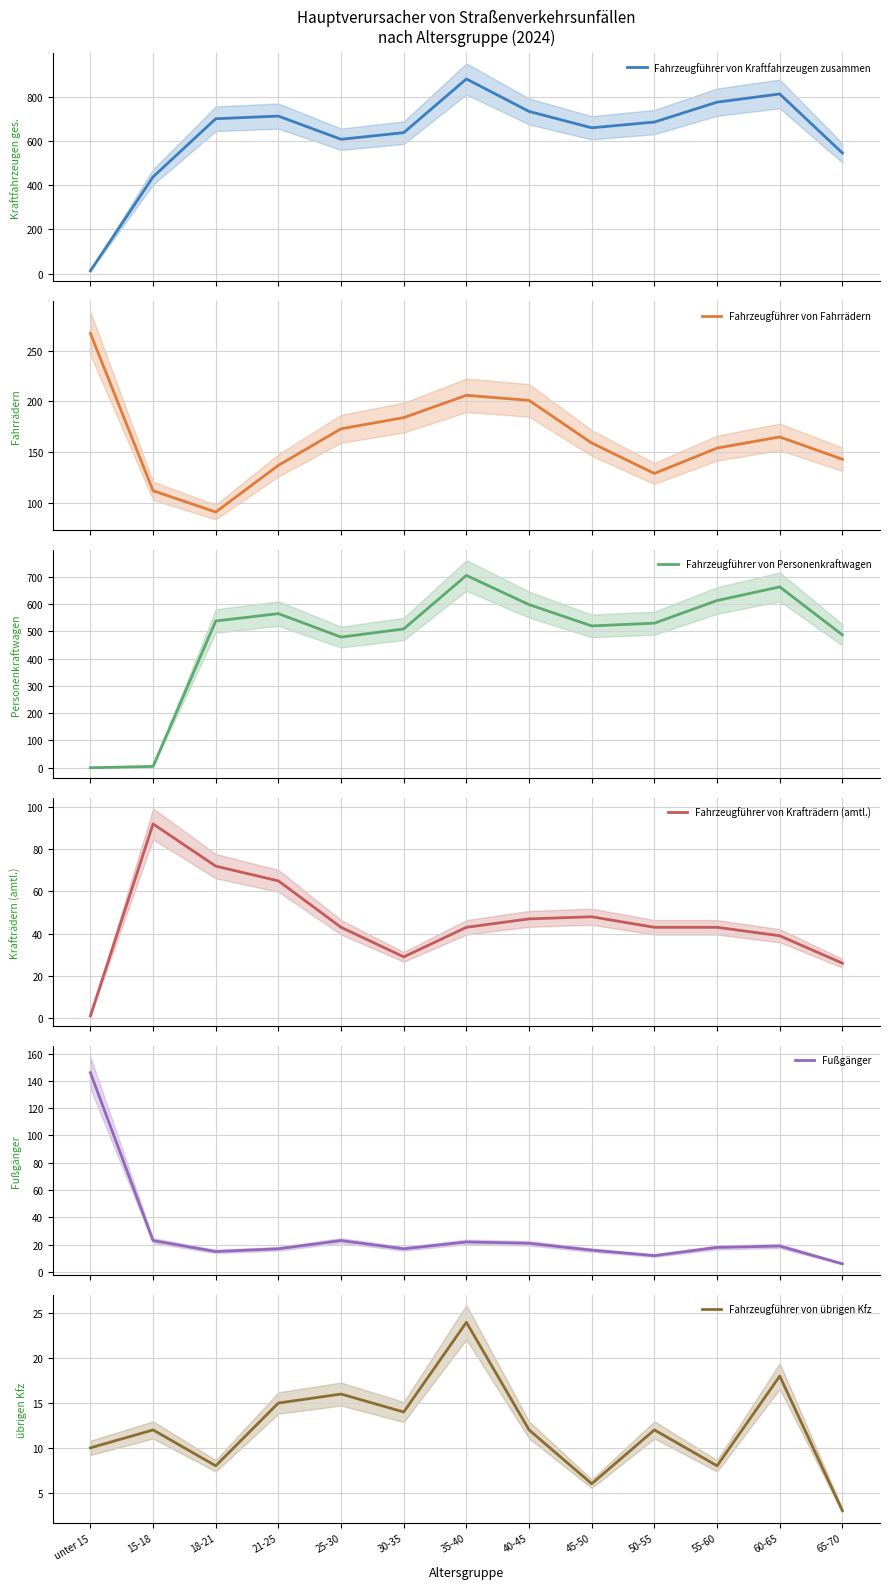

True or false: Fußgänger has a value of 16 at 45-50.

True